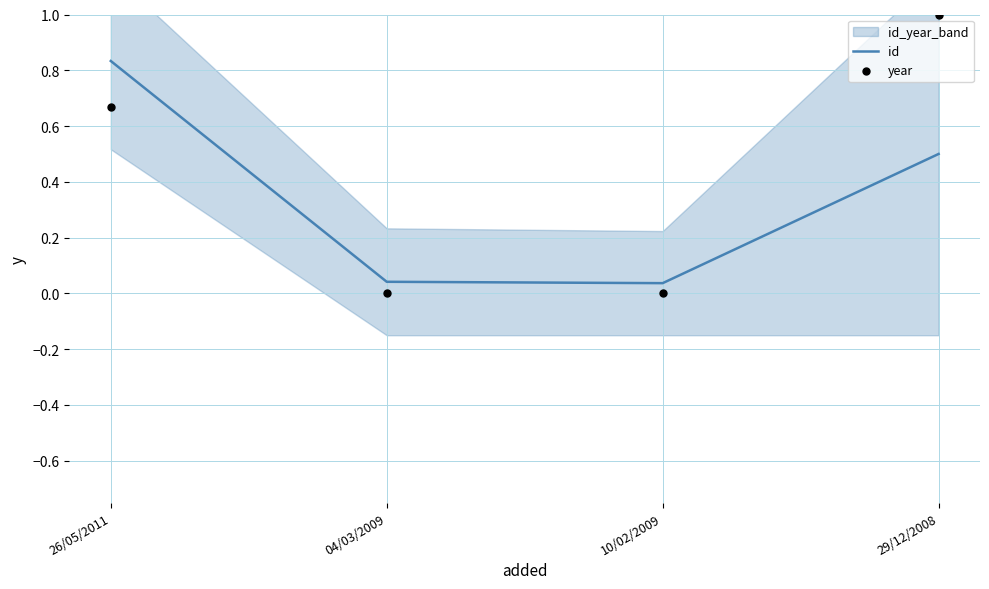

At which category is the sum across all series the highest?

26/05/2011